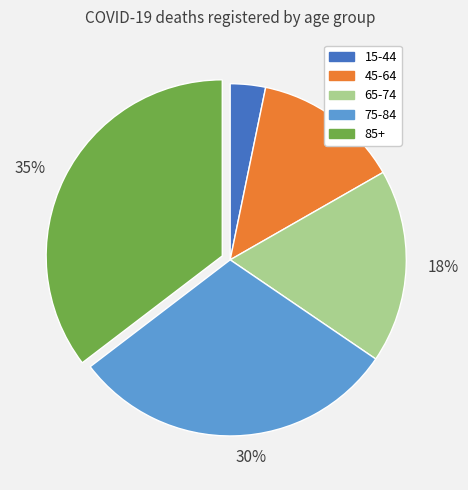

To the nearest percent, what is the difference between the largest and smallest slice percentages?

32%